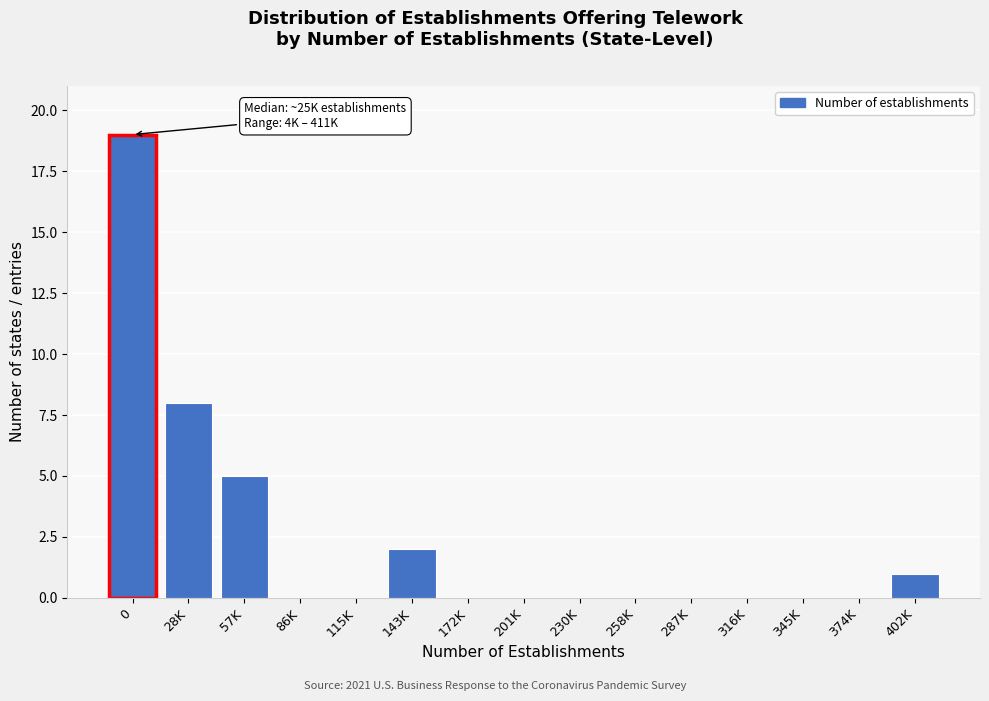

Reading left to right, what are all the values shown in this chart?

0=19	28K=8	57K=5	86K=0	115K=0	143K=2	172K=0	201K=0	230K=0	258K=0	287K=0	316K=0	345K=0	374K=0	402K=1